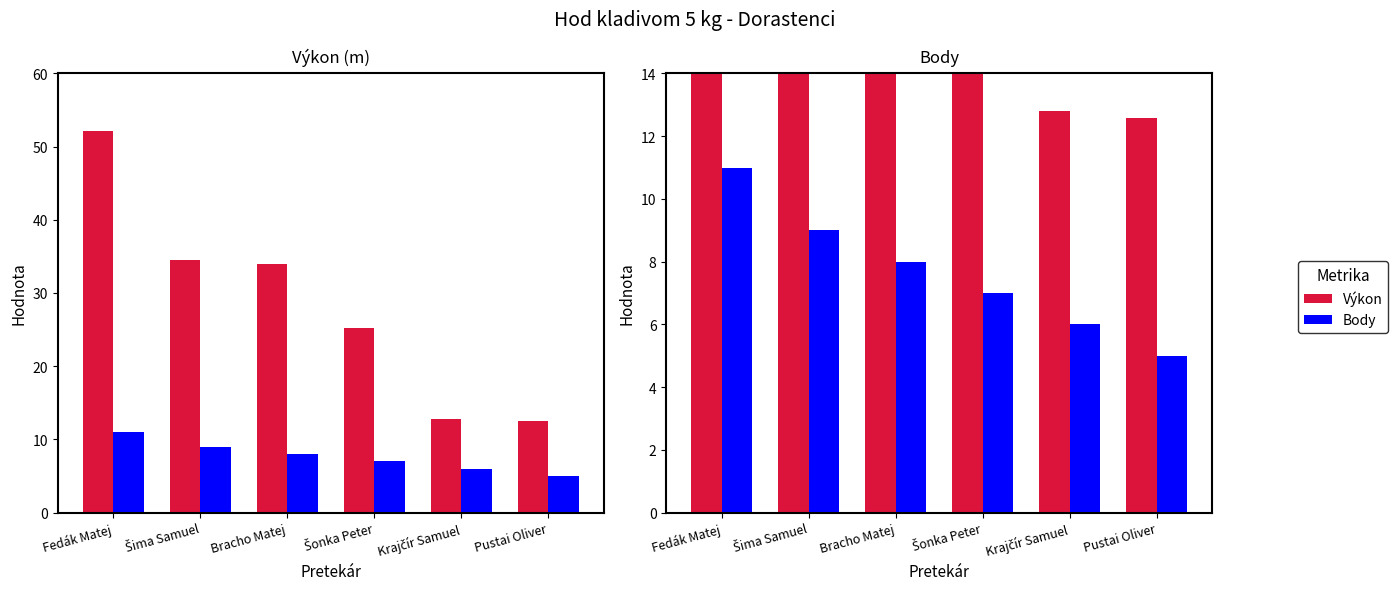

What are all the series names shown in the legend?

Výkon, Body